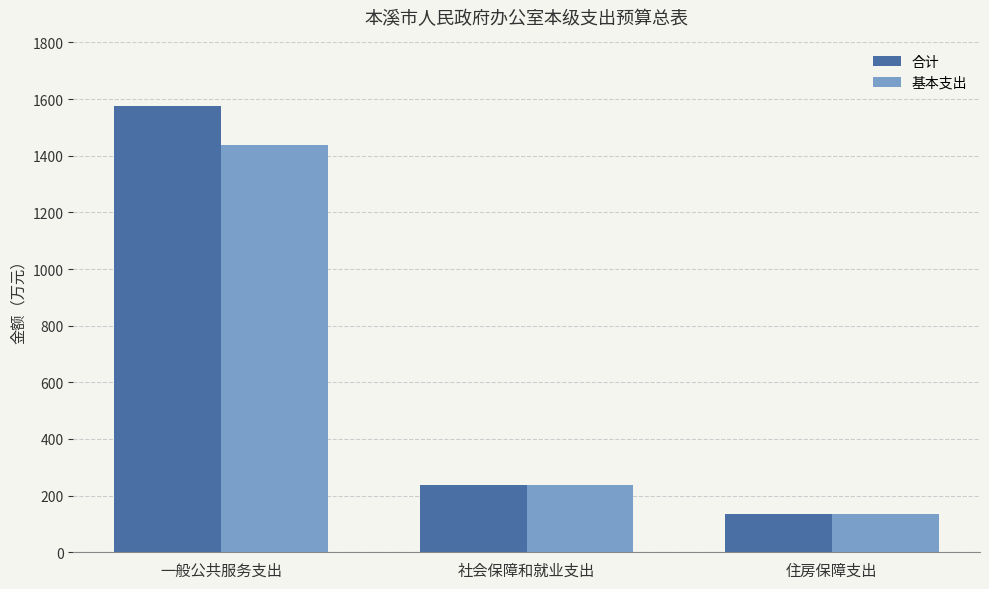

What is the sum of all 基本支出 values?

1812.0